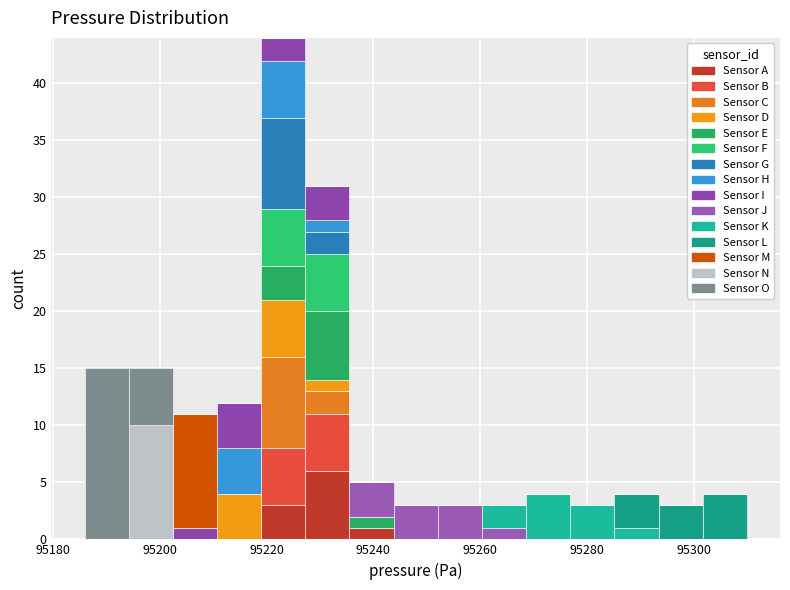

Reading left to right, transcribe this chart: for each stacked bar, give the range it covers on the x-axis and its total height. Neither the bar edges nor the heights are printed on the chart, so give them approximately, as read against the axes.

95186 to 95194: 15
95194 to 95202: 15
95202 to 95210: 11
95210 to 95218: 12
95218 to 95228: 44
95228 to 95236: 31
95236 to 95244: 5
95244 to 95252: 3
95252 to 95260: 3
95260 to 95268: 3
95268 to 95276: 4
95276 to 95286: 3
95286 to 95294: 4
95294 to 95302: 3
95302 to 95310: 4